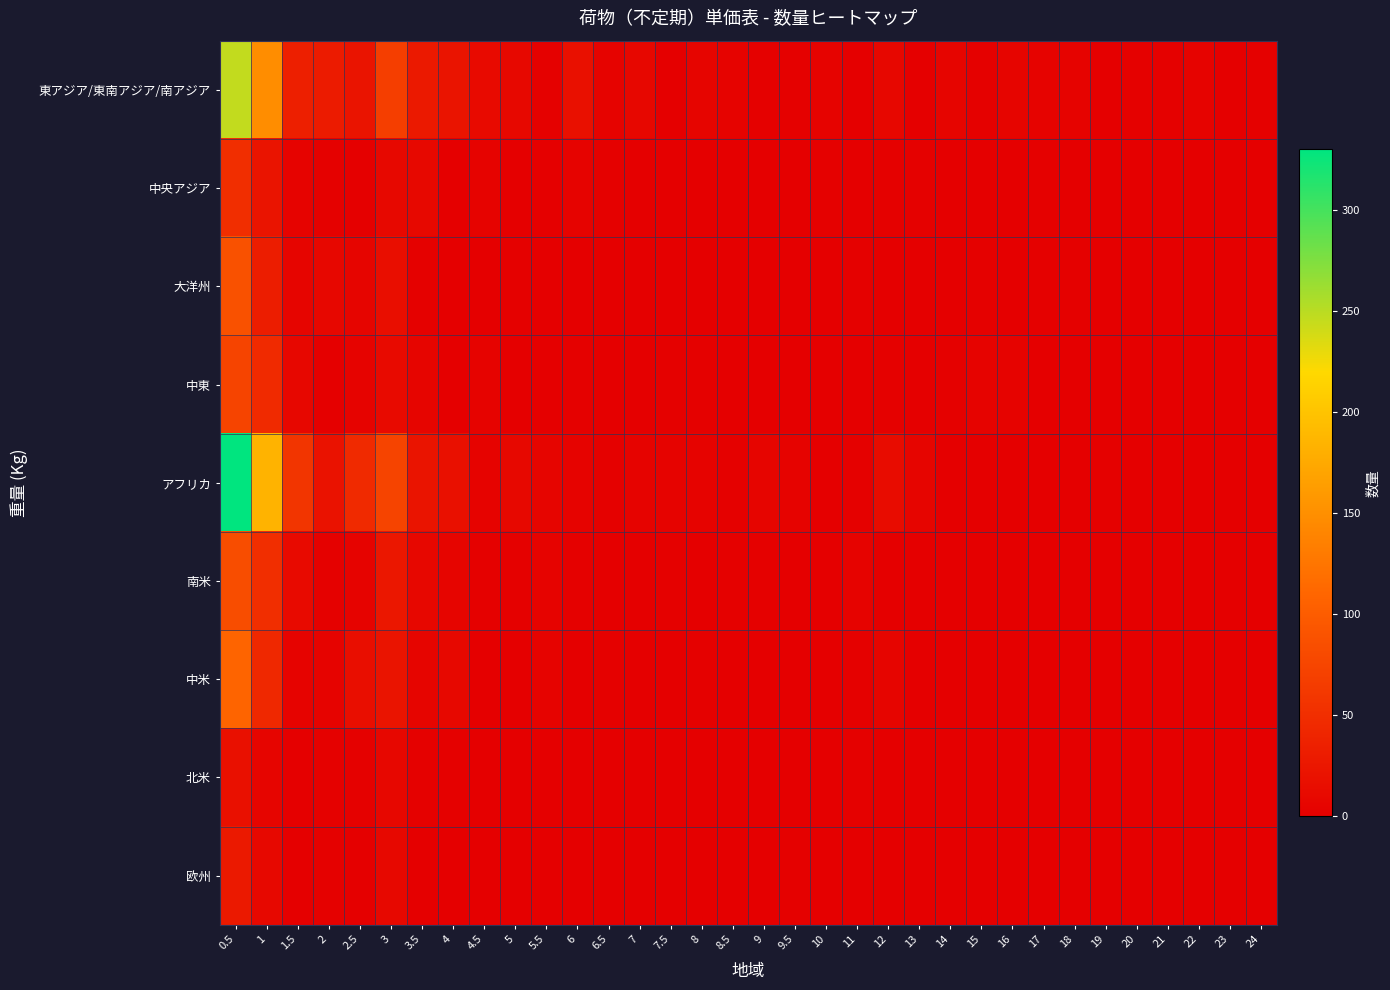

At which category does the chart reach its minimum across all series?

7.5